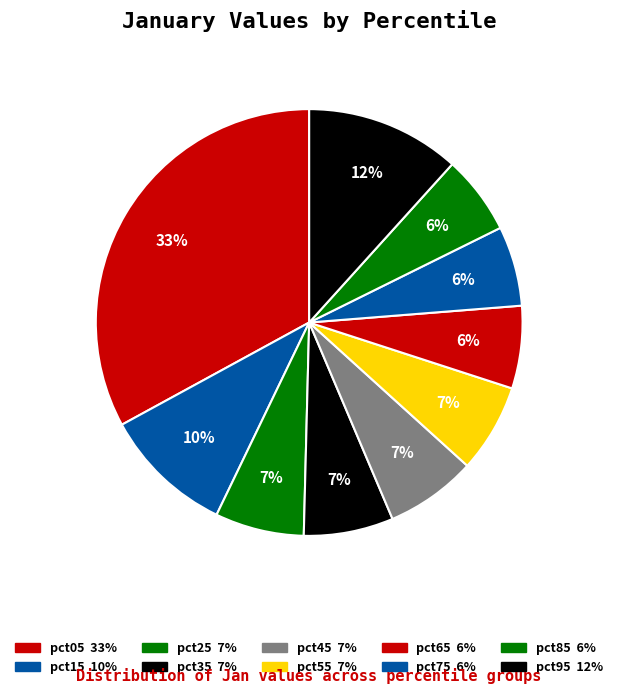

To the nearest percent, what portion does pct95 represent?

12%